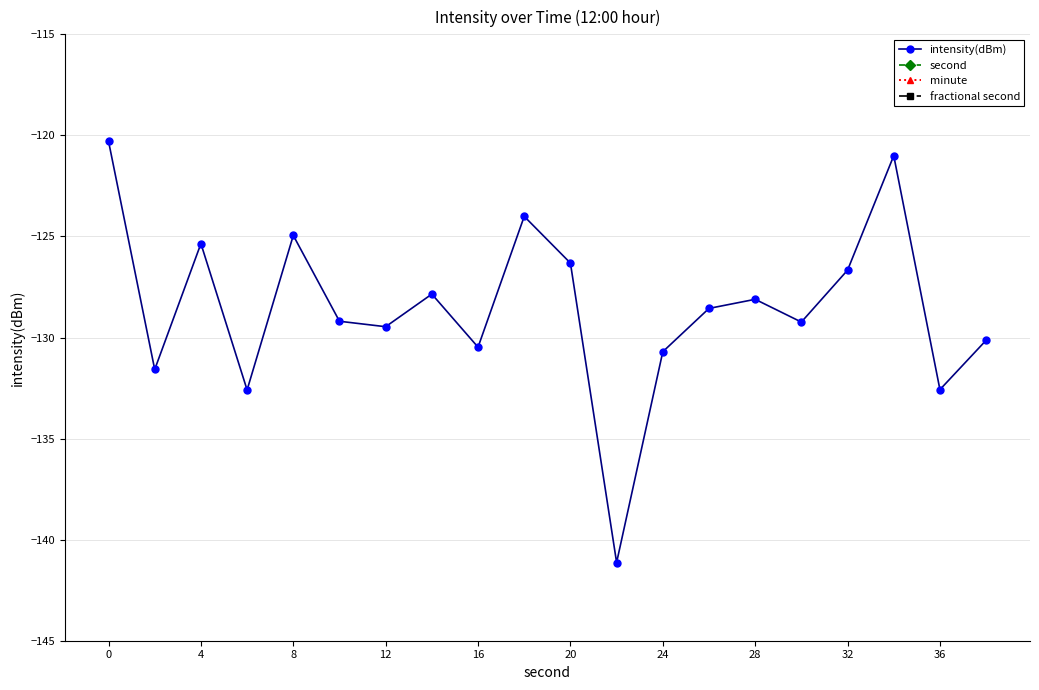

Does the chart have visible grid lines?

Yes